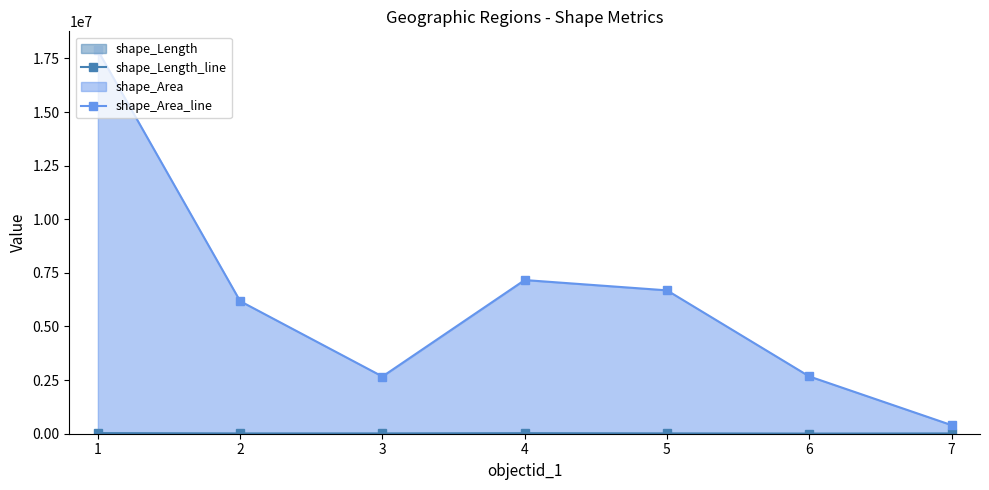

The value of shape_Area_line at 6 is 2671871.4. True or false?

True